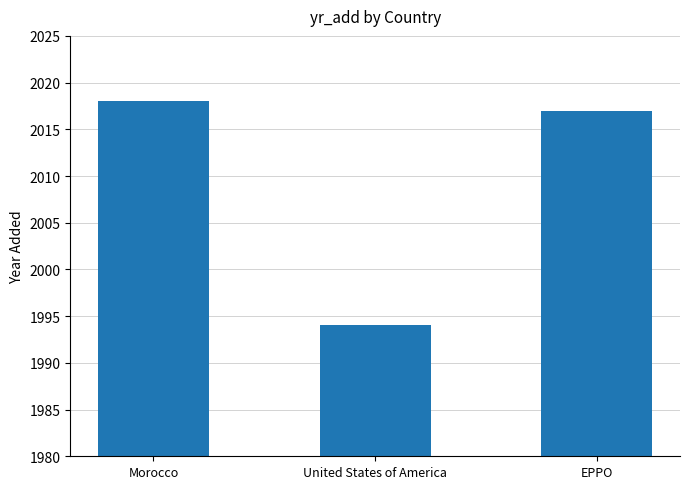

Reading right to left, list all the values displayed in this chart.

2017	1994	2018